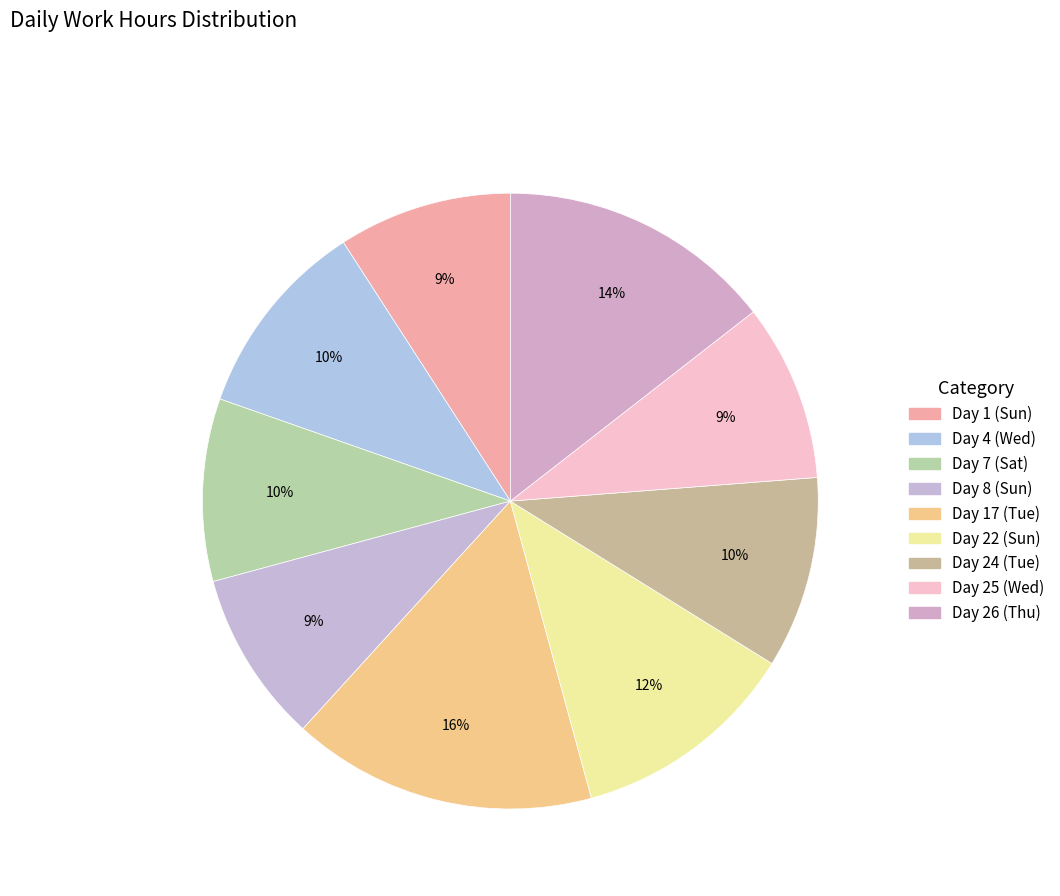

What is the change in value from Day 1 (Sun) to Day 24 (Tue)?

+0.9